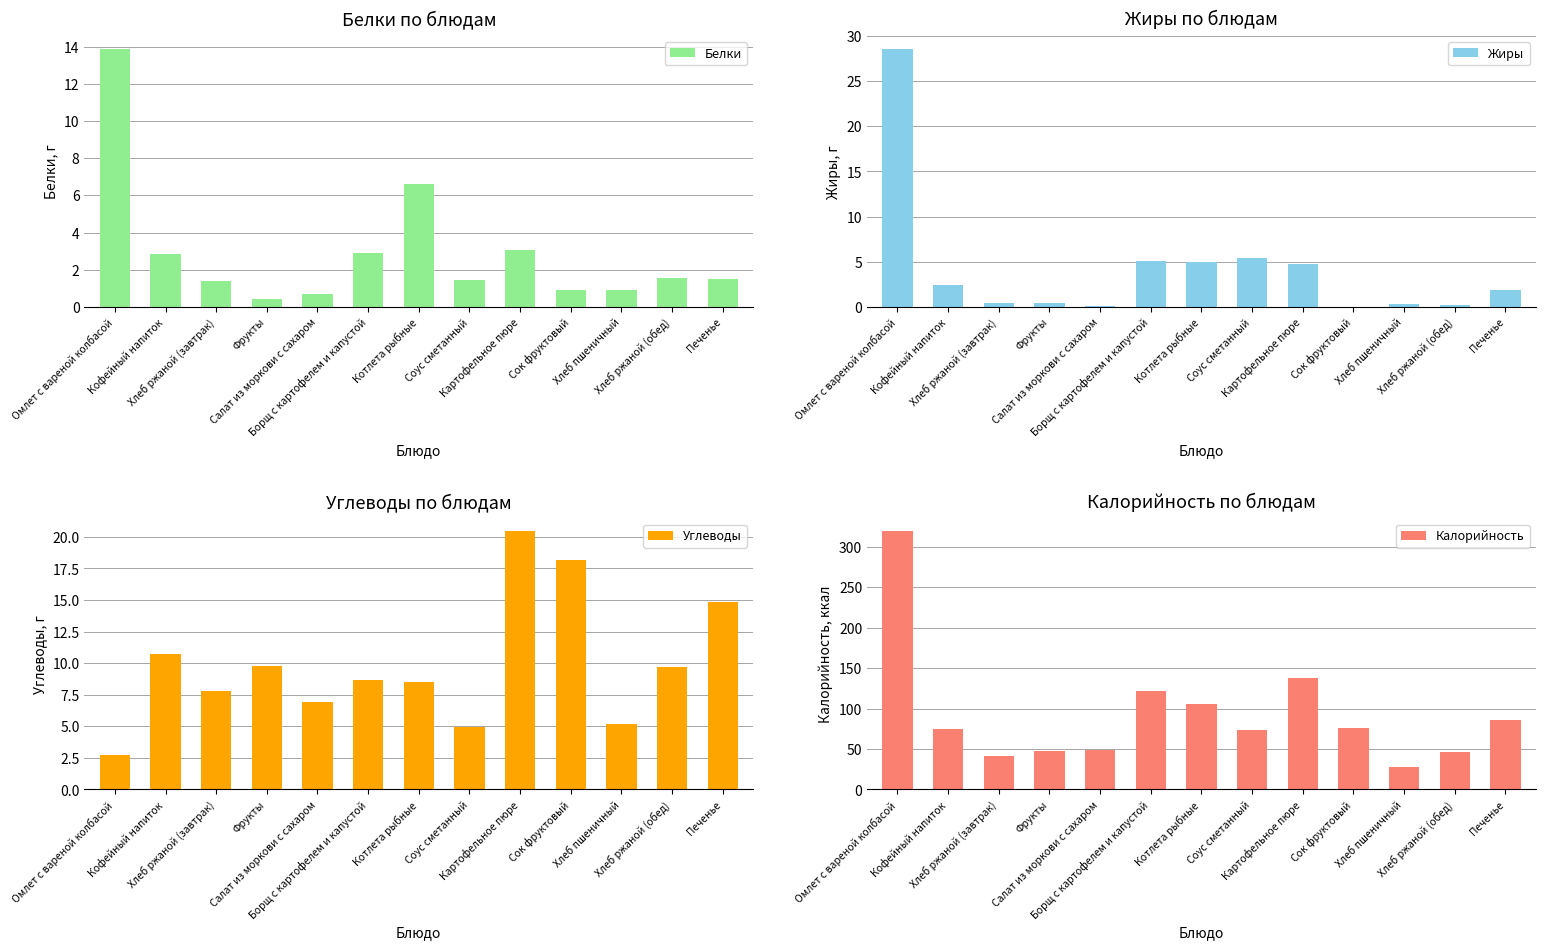

What is the lowest value of the Углеводы series?

2.7